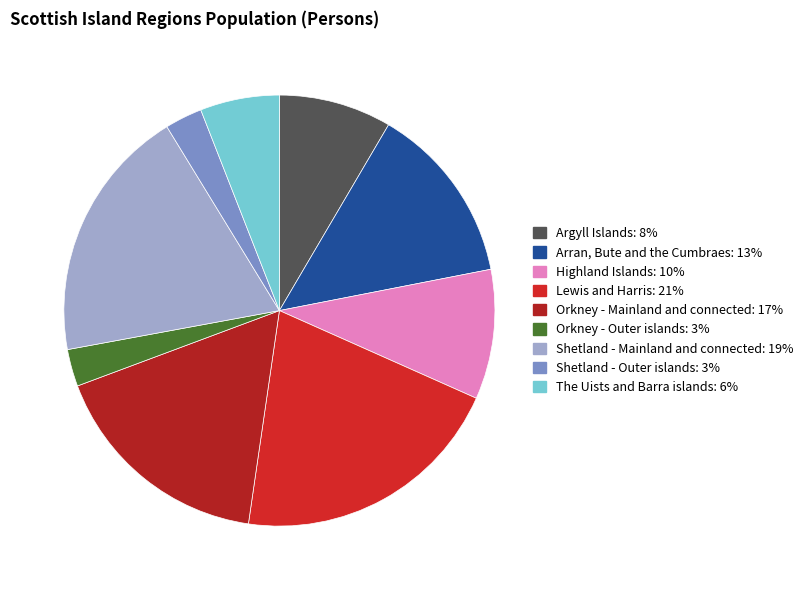

How many segments does this pie chart have?

9